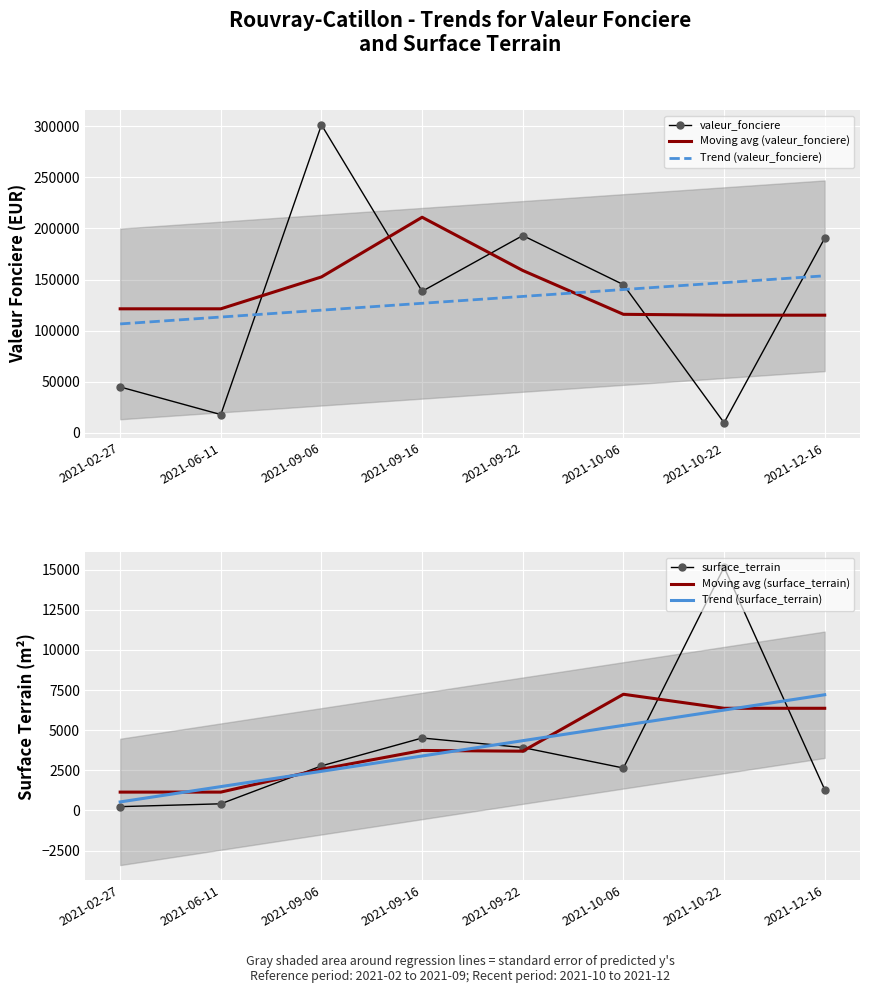

The Moving avg (surface_terrain) series shows 6362.3 at 2021-12-16. True or false?

True